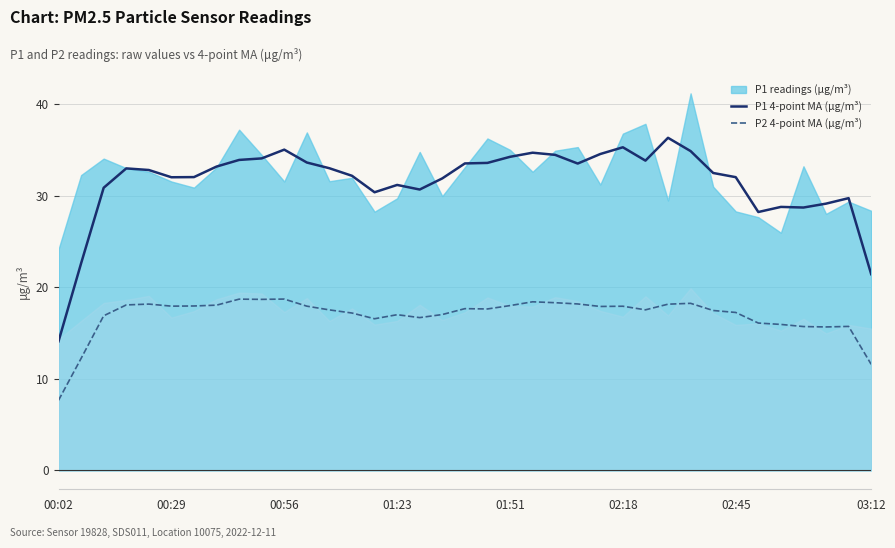

Which category has the lowest value in the P2 4-point MA (µg/m³) series?

00:02